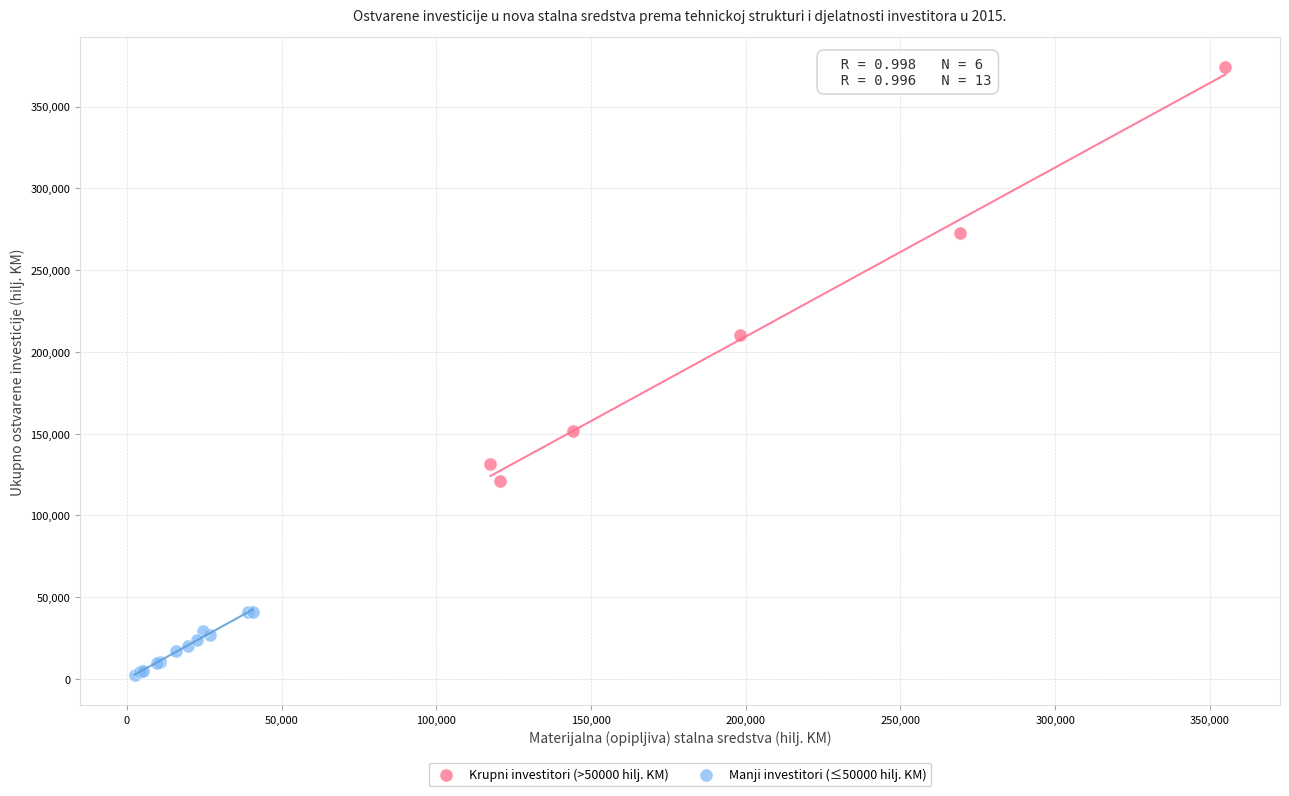

Which series reaches the minimum Y coordinate?

Manji investitori (≤50000 hilj. KM)